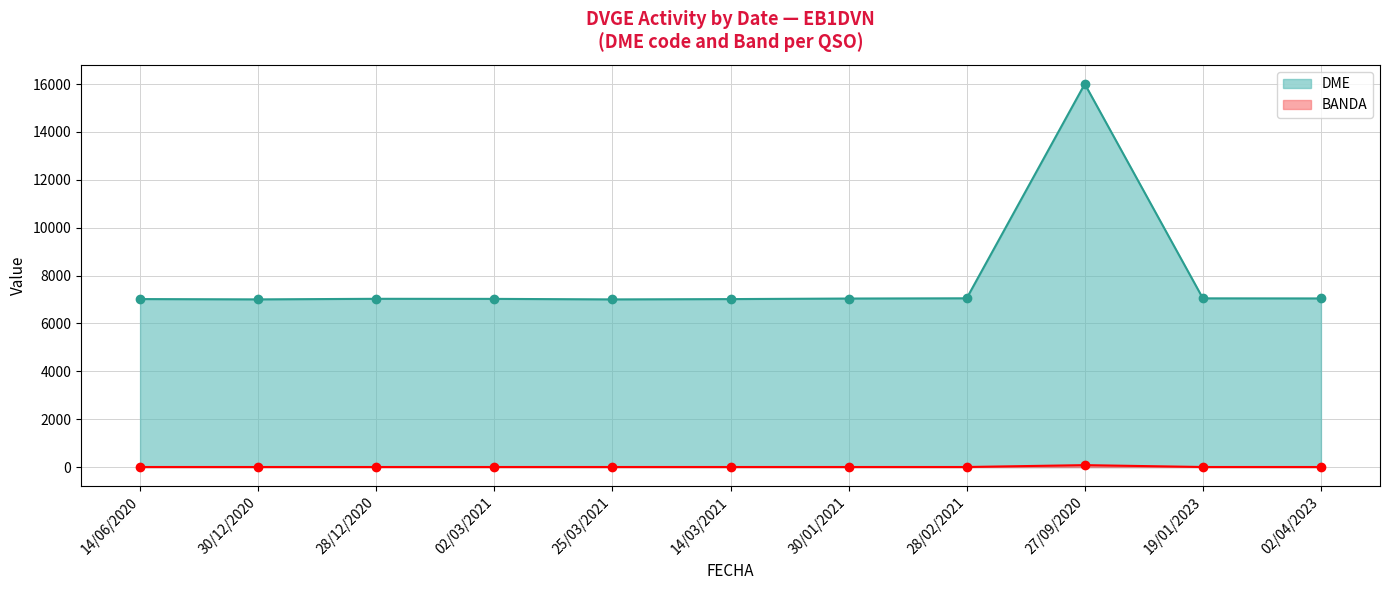

Which series has the largest total across all categories?

DME